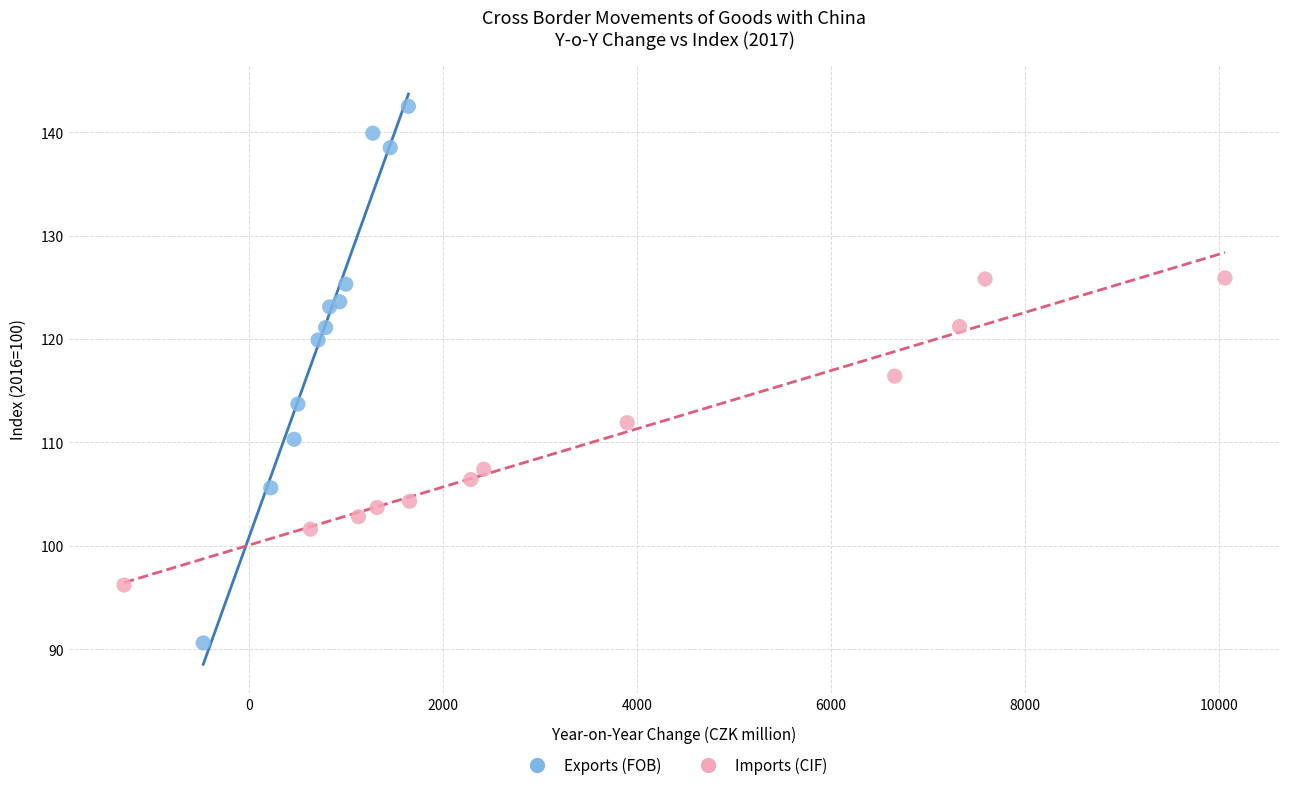

Which series reaches the minimum Y coordinate?

Exports (FOB)